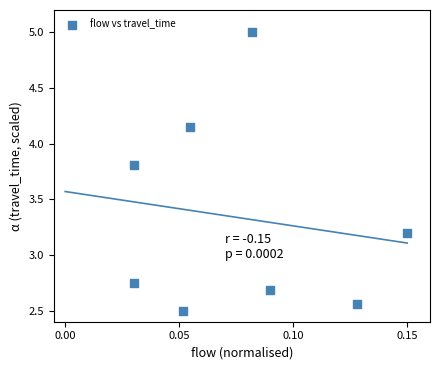

What Y value in the scatter plot is closest to 3?

3.2